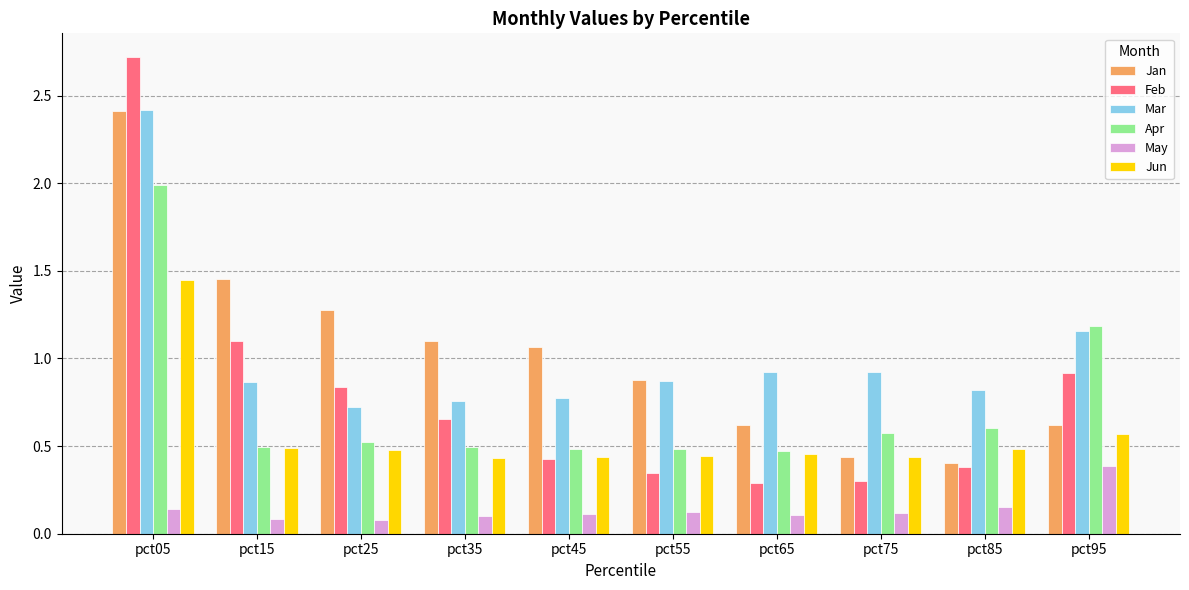

What is the sum of all Feb values?

8.0